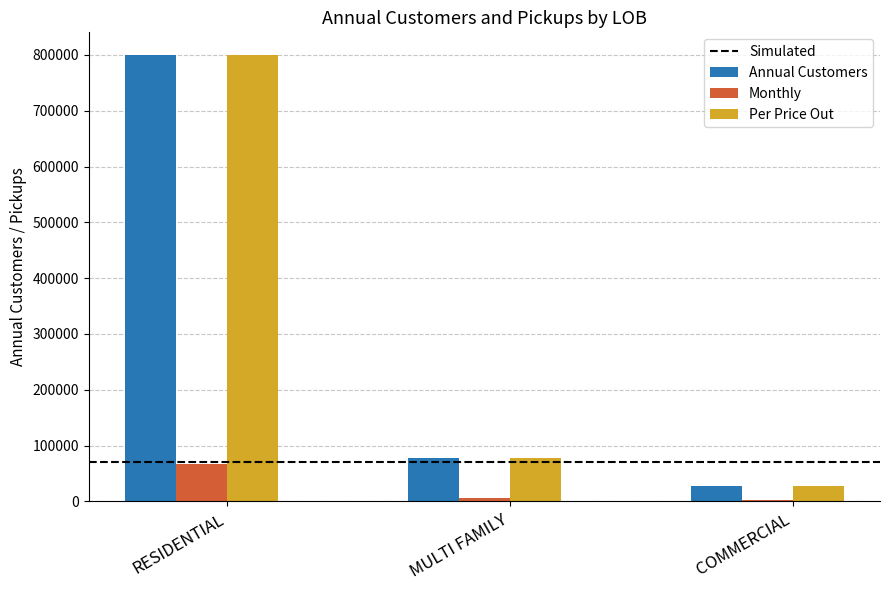

Which series has the widest spread of values?

Annual Customers